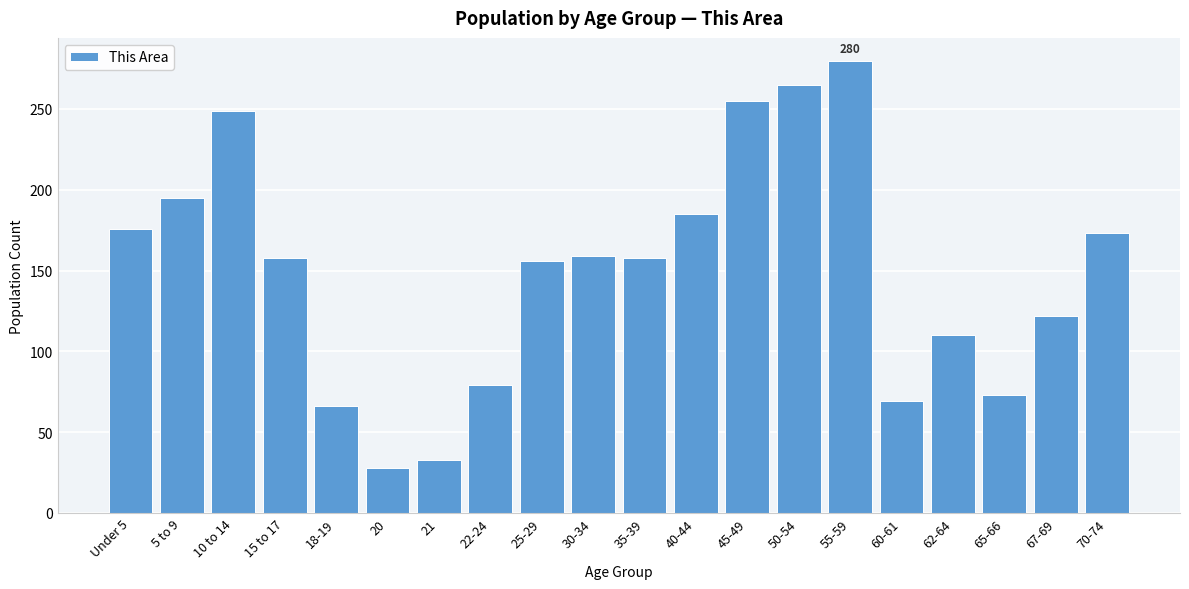

Approximately how many times larger is the value at 40-44 compared to 45-49?

0.7